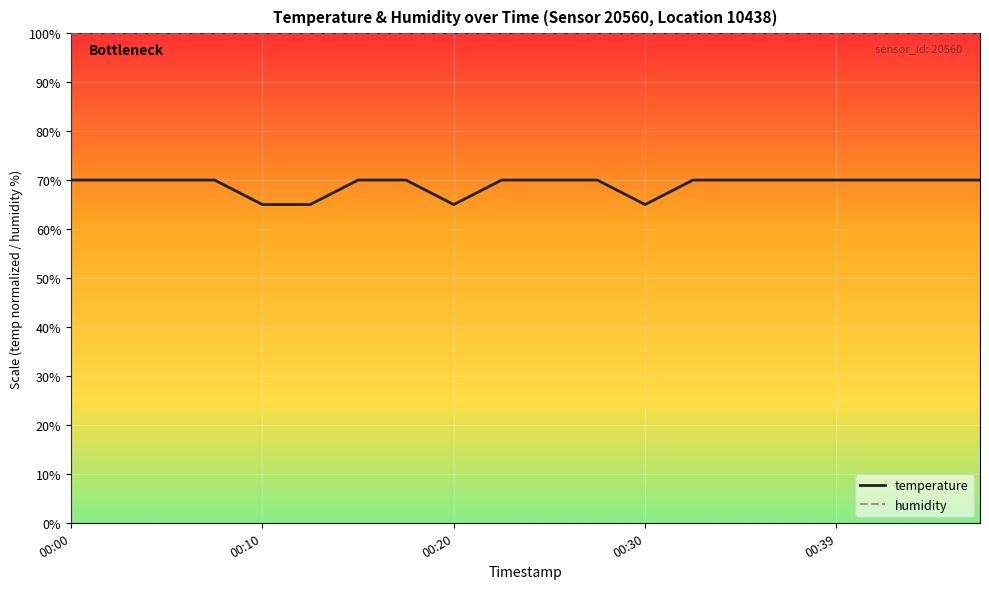

Which series has the largest total across all categories?

humidity